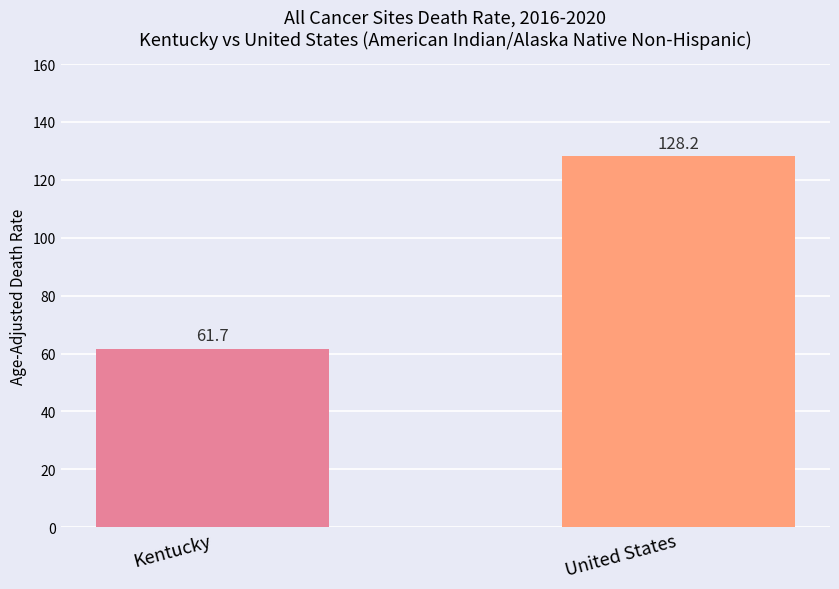

What is the label of the 1st bar from the left?

Kentucky